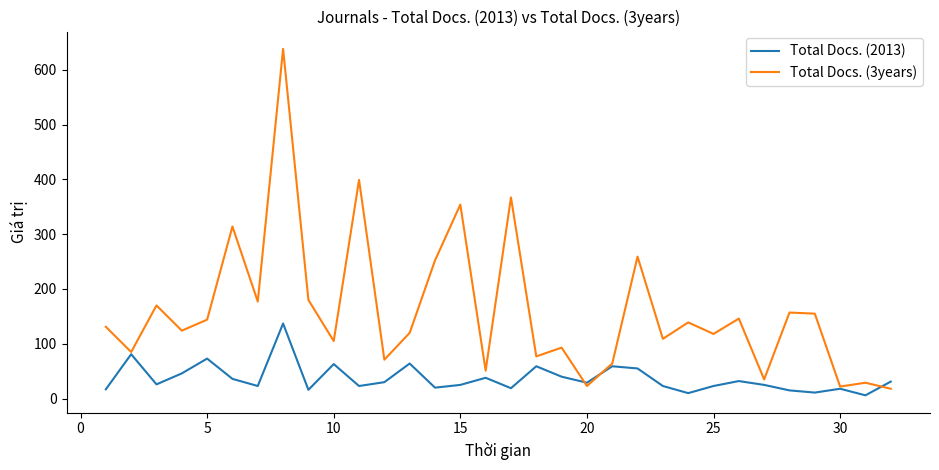

Which series has the largest total across all categories?

Total Docs. (3years)